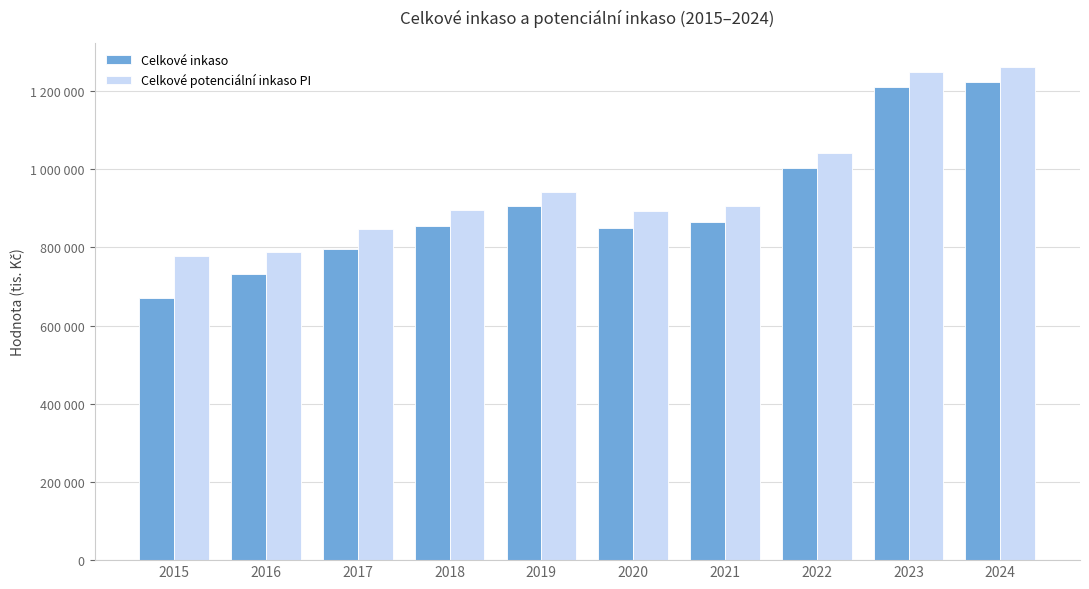

What is the approximate value of Celkové potenciální inkaso PI at 2016, to the nearest 50?

788050